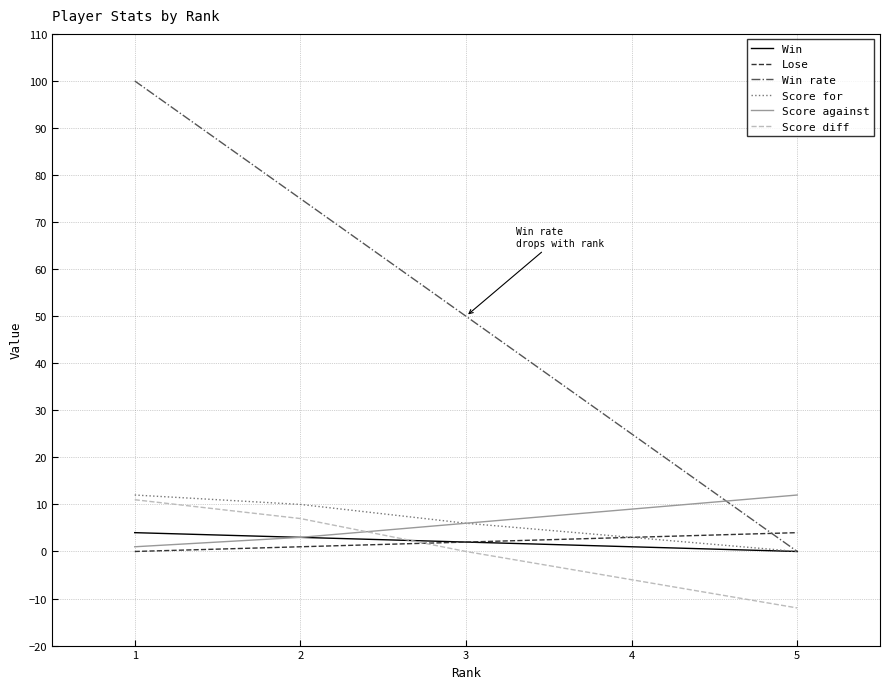

What is the spread (max minus min) of values at 1?

100